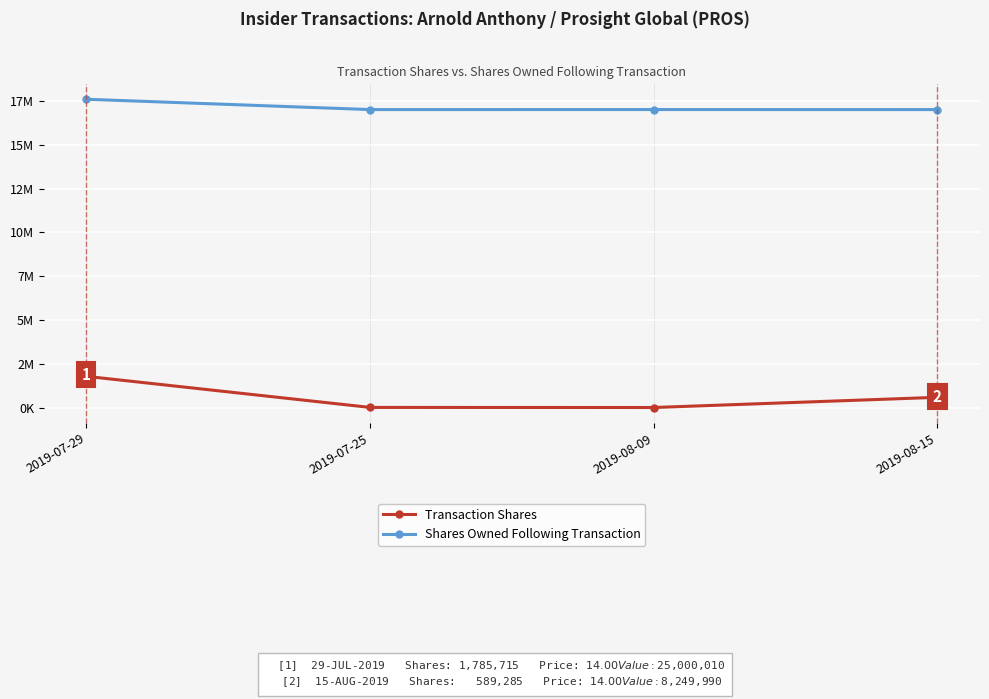

Is this an area chart (filled region under the line)?

No